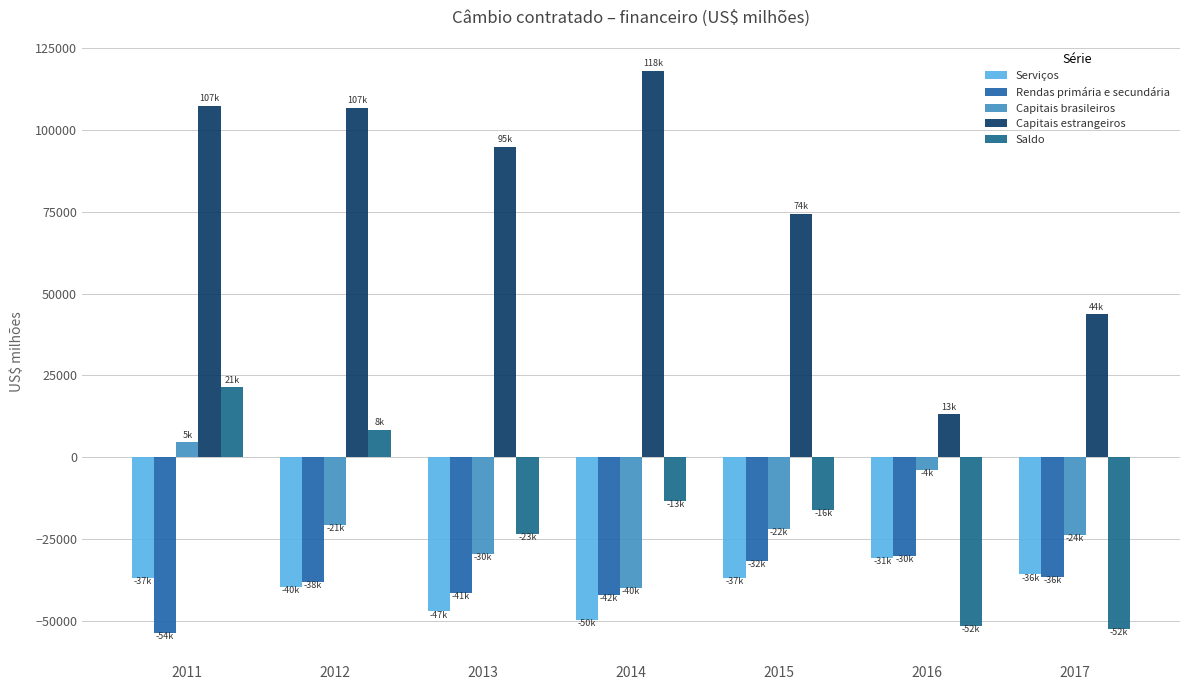

What is the difference between the second highest and second lowest values in the Saldo series?

59941.4